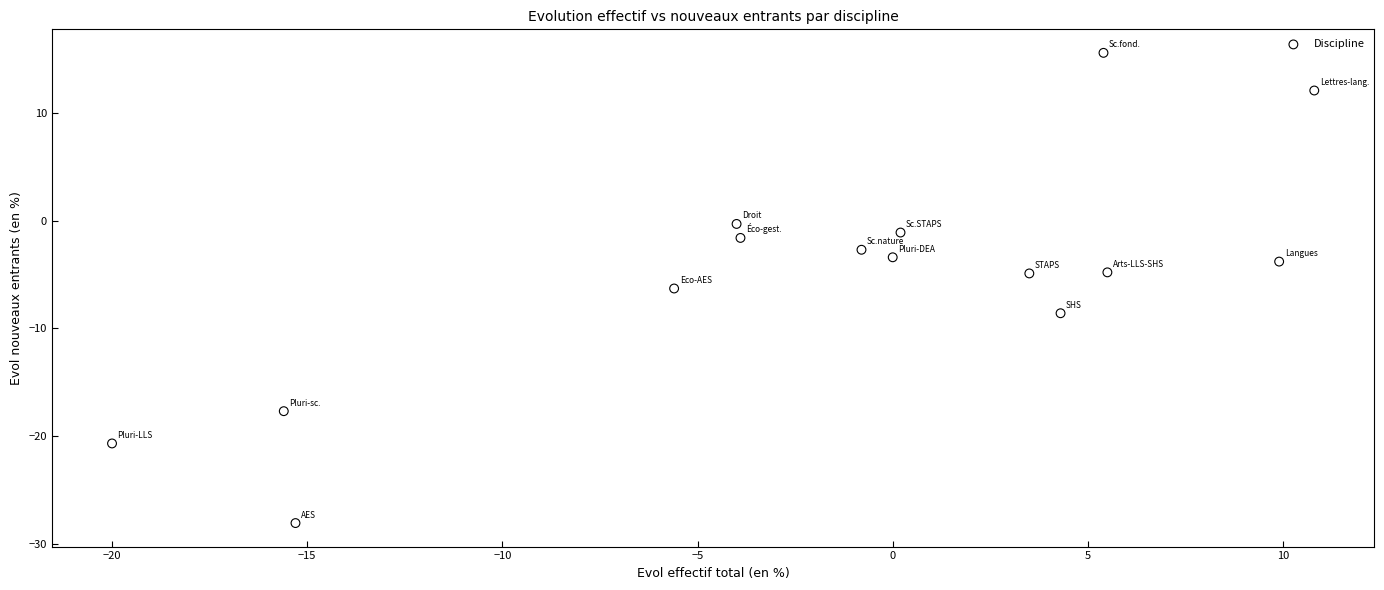

What is the range of X values (max minus min)?

30.8